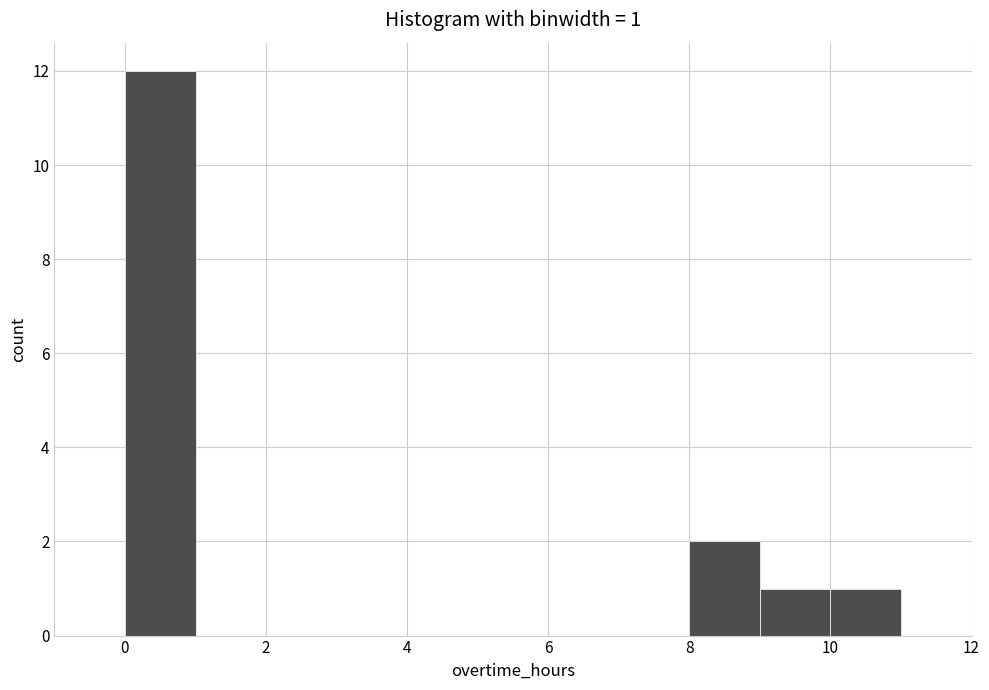

Which range on the x-axis has the tallest bar?

0 to 1